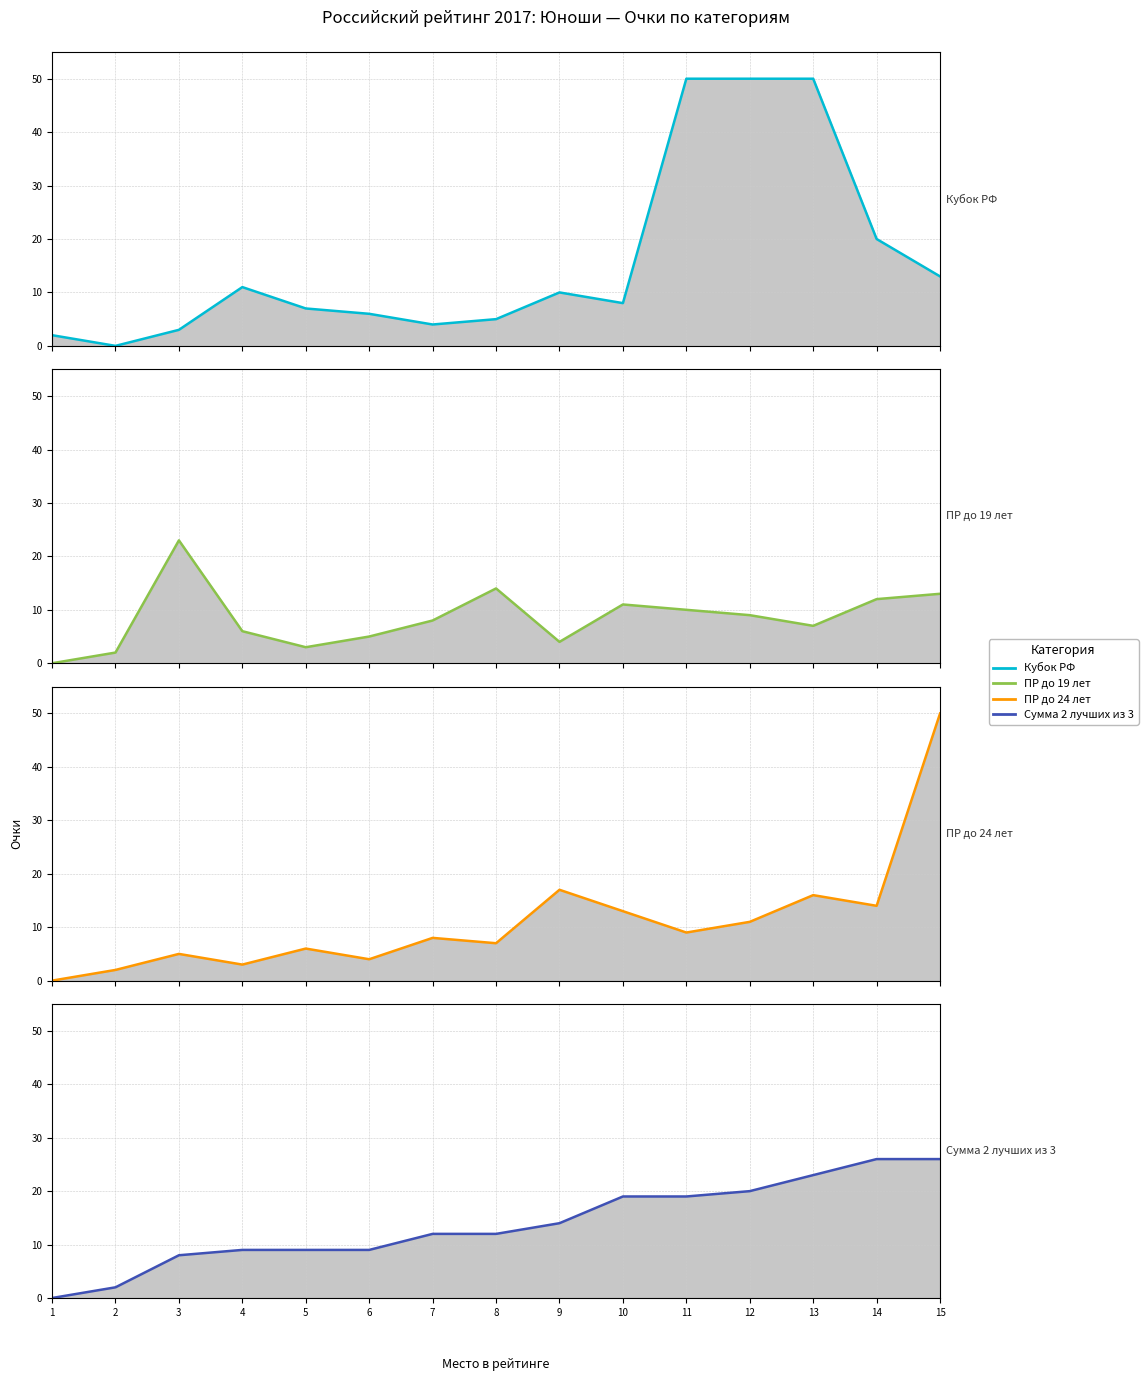

At which label is Кубок РФ closest to 25?

14